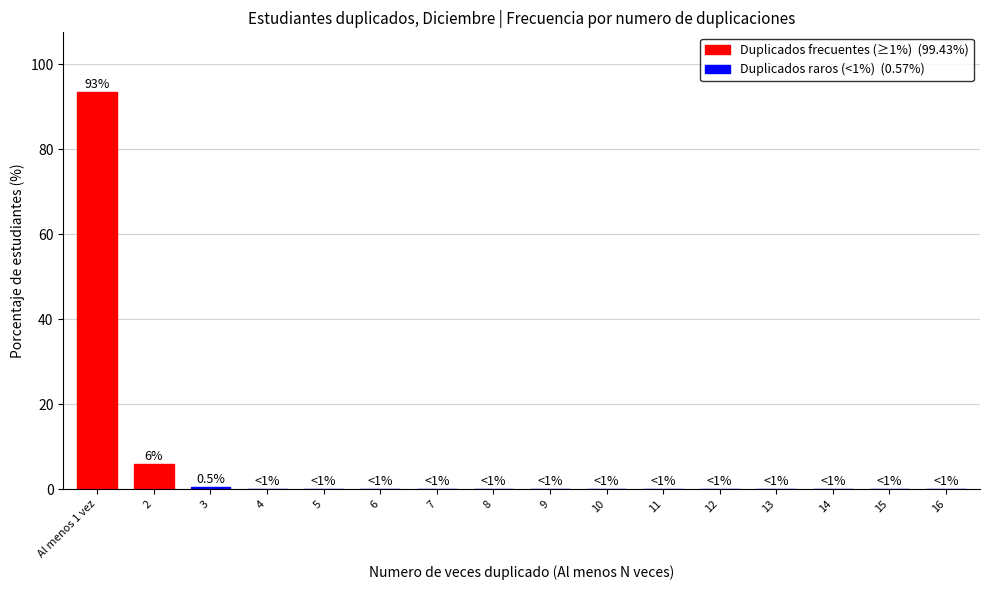

At which category does the chart reach its peak across all series?

Al menos 1 vez